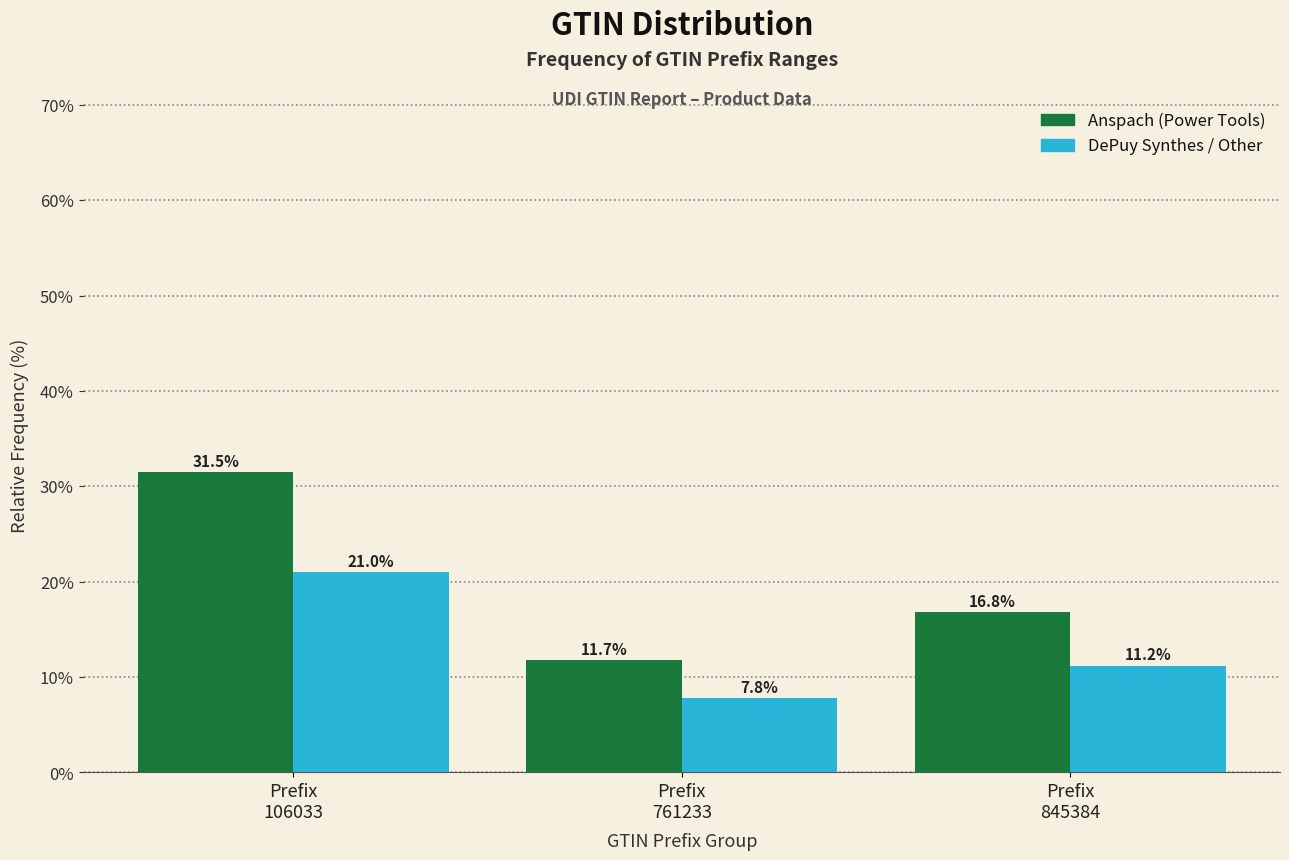

Reading right to left, transcribe all the data shown in this chart.

Anspach (Power Tools): 16.8	11.7	31.5
DePuy Synthes / Other: 11.2	7.8	21.0